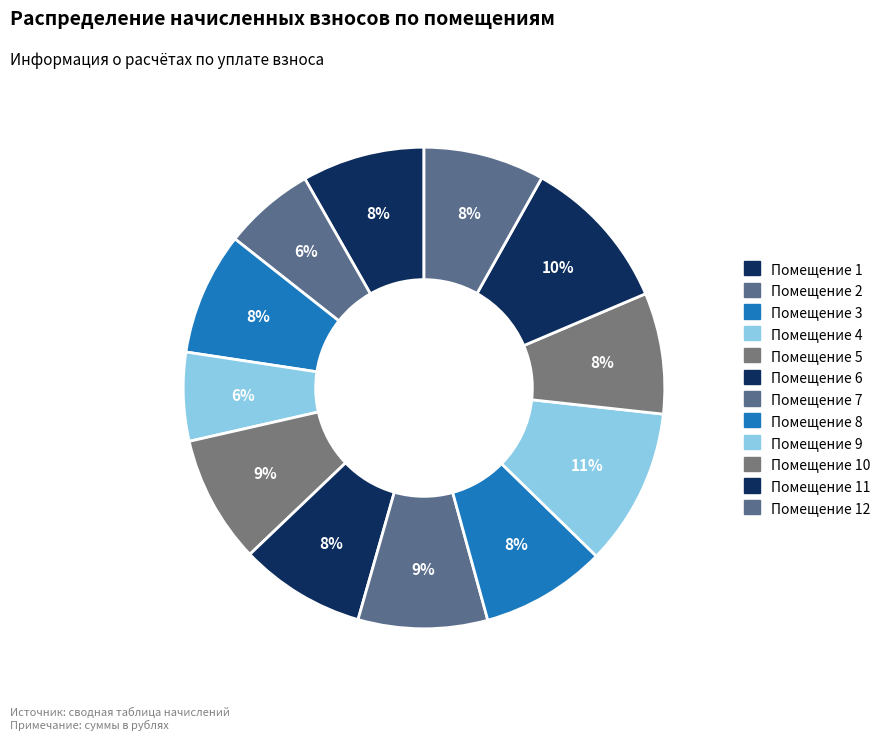

How many slices are in this pie chart?

12